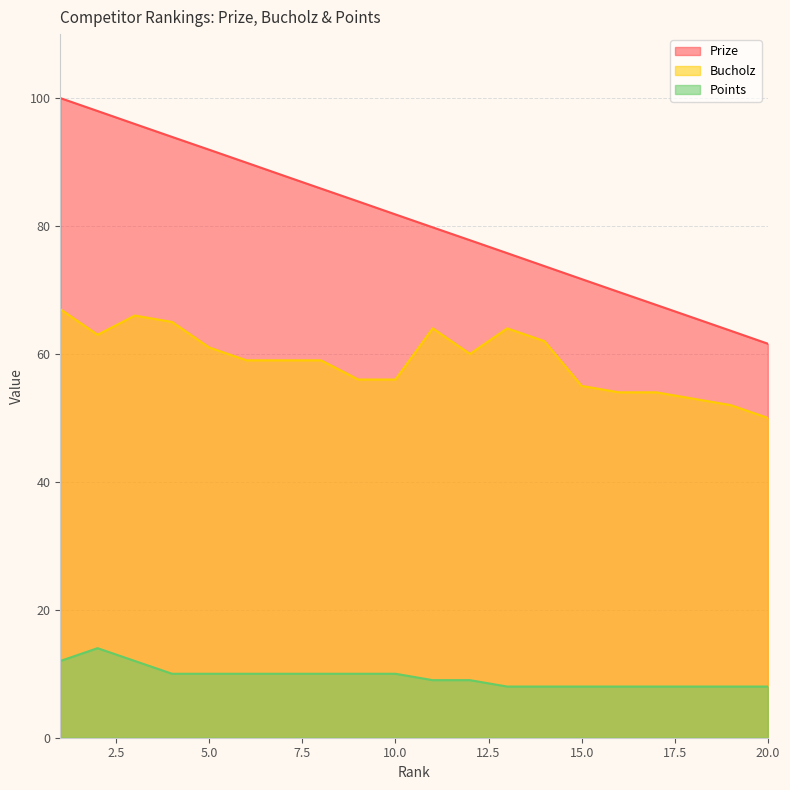

What is the highest value of the Prize series?

100.0